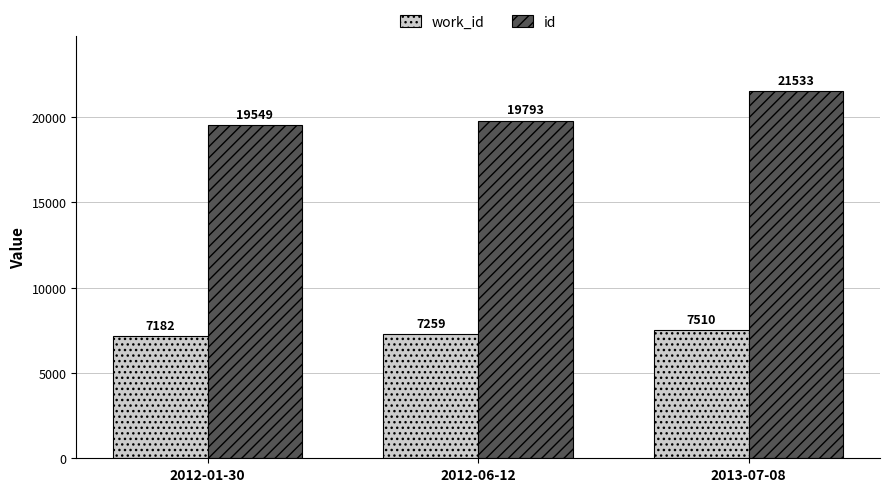

List the series in order of their overall mean, highest first.

id, work_id